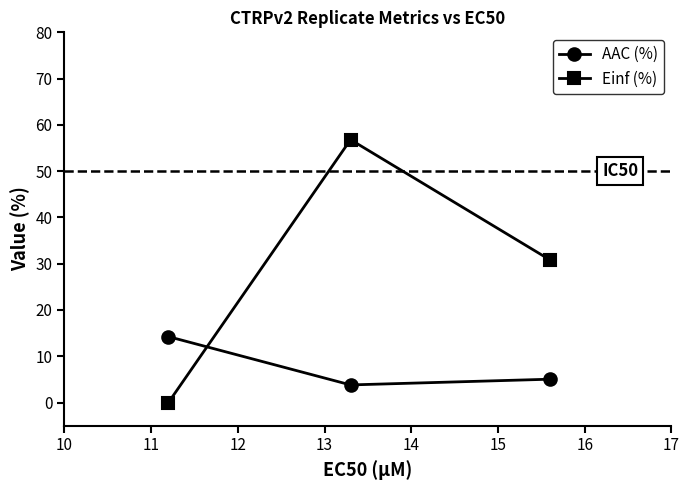

What is the value of the Einf (%) point at the 2nd from the left?

56.8